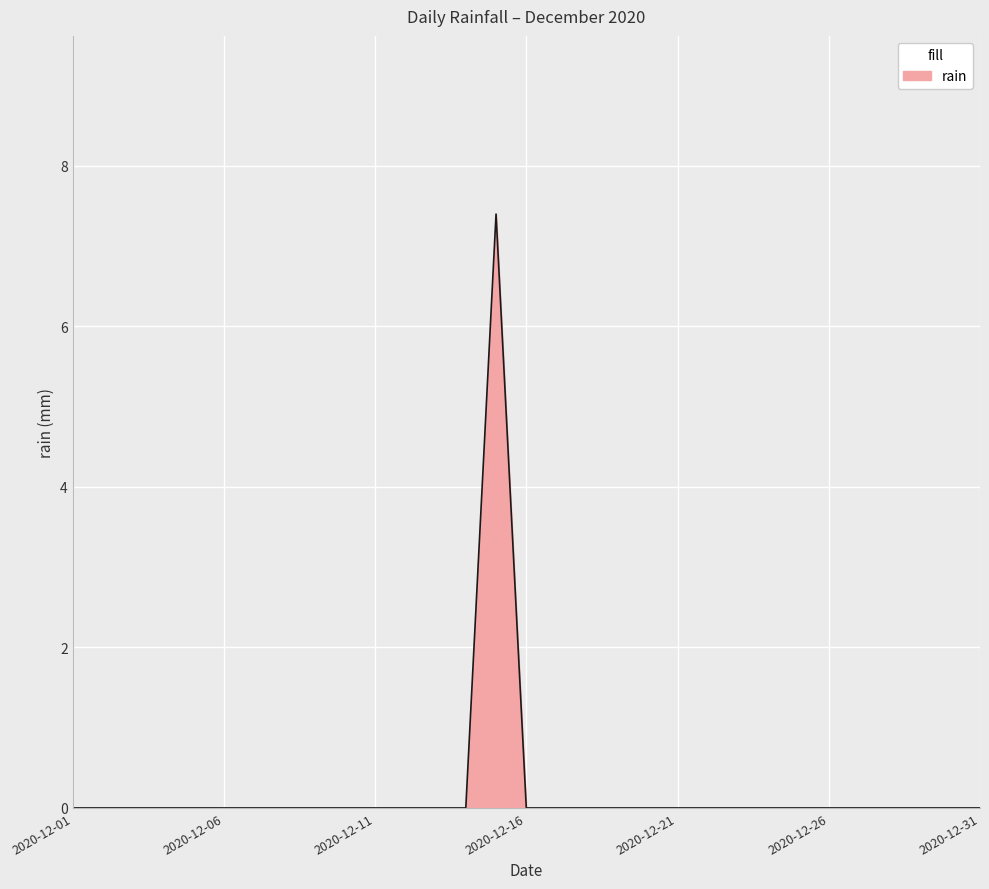

What is the maximum value shown in the chart?

7.4